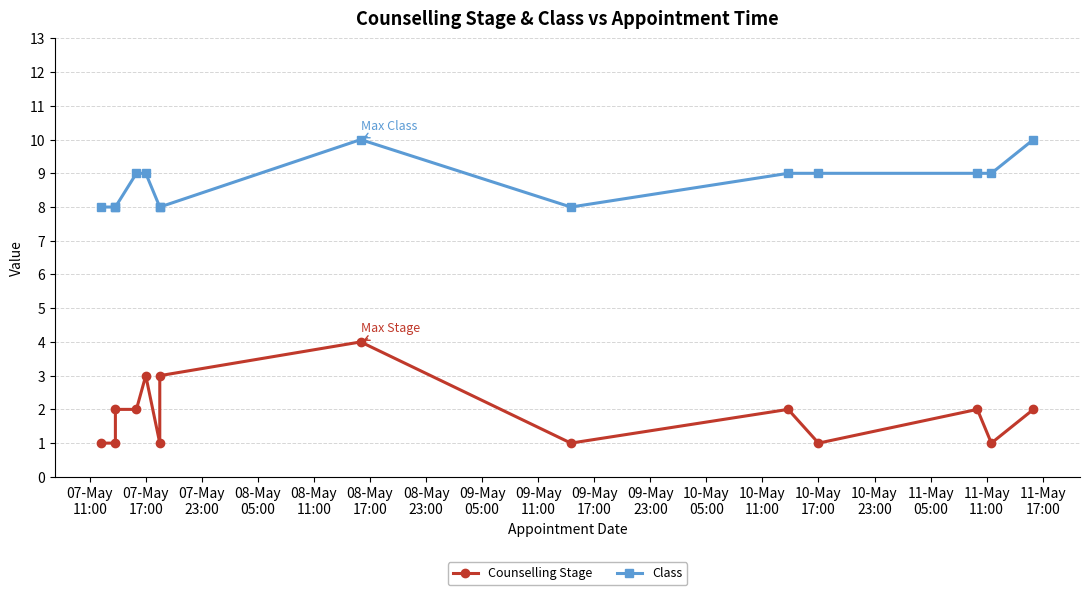

Rank the series by their average value, from highest to lowest.

Class, Counselling Stage